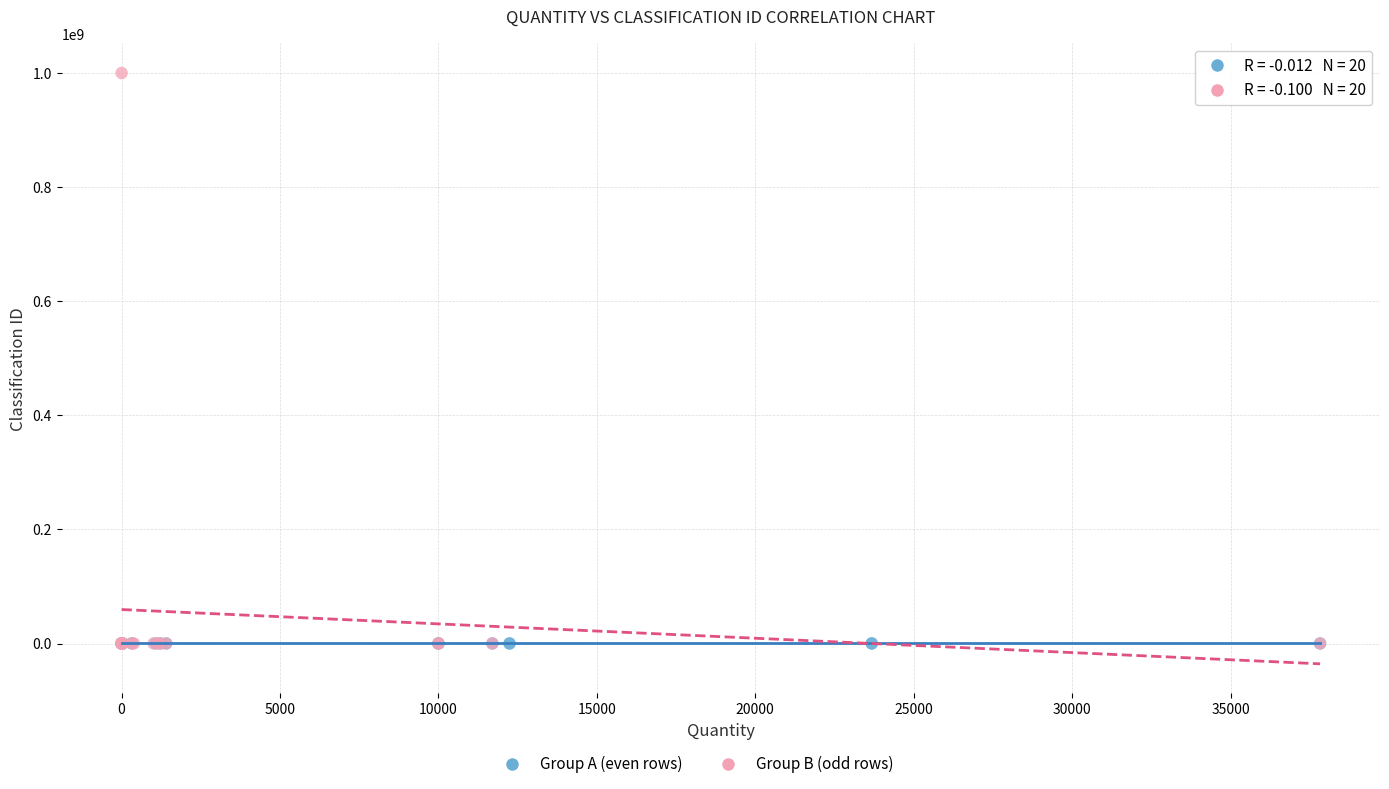

Which series contains the highest Y value?

Group B (odd rows)